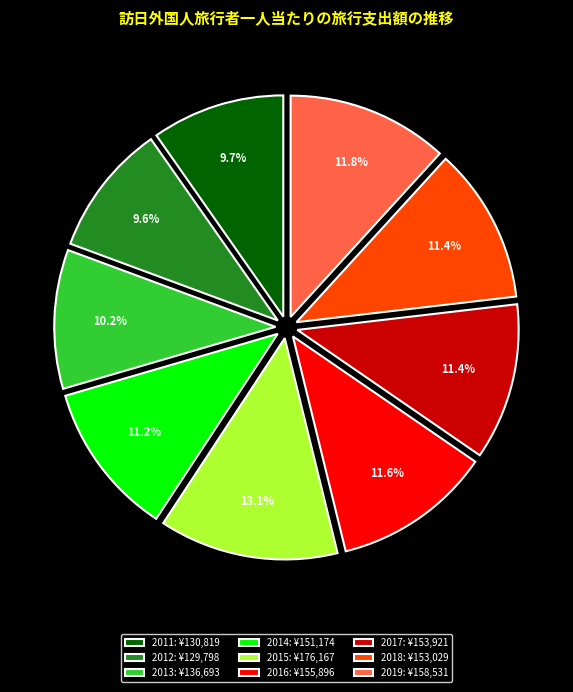

What percentage is the 2014 slice, to the nearest percent?

11%